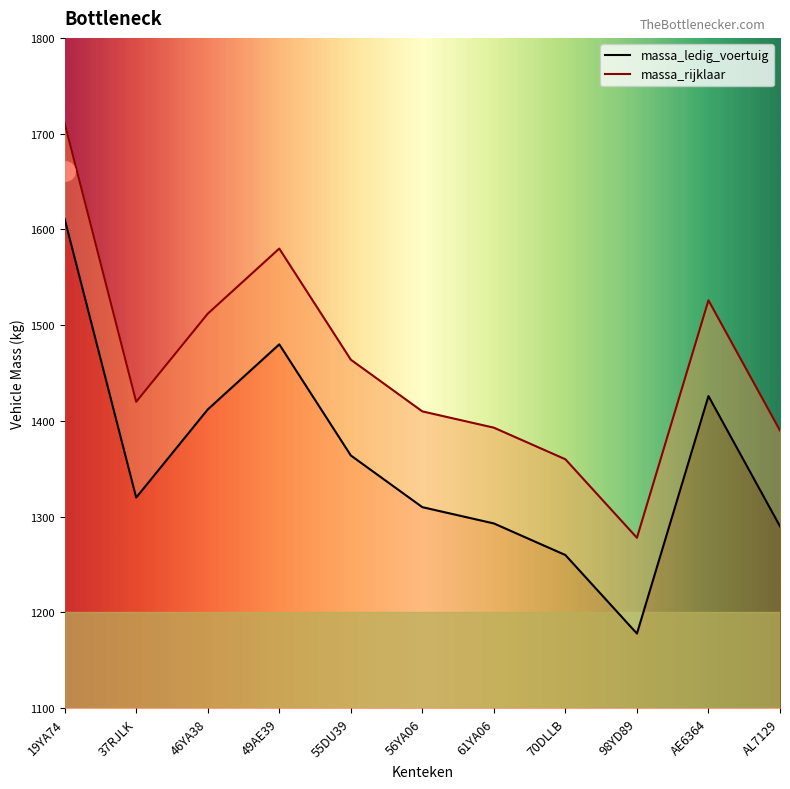

True or false: massa_rijklaar and massa_ledig_voertuig cross at least once.

False